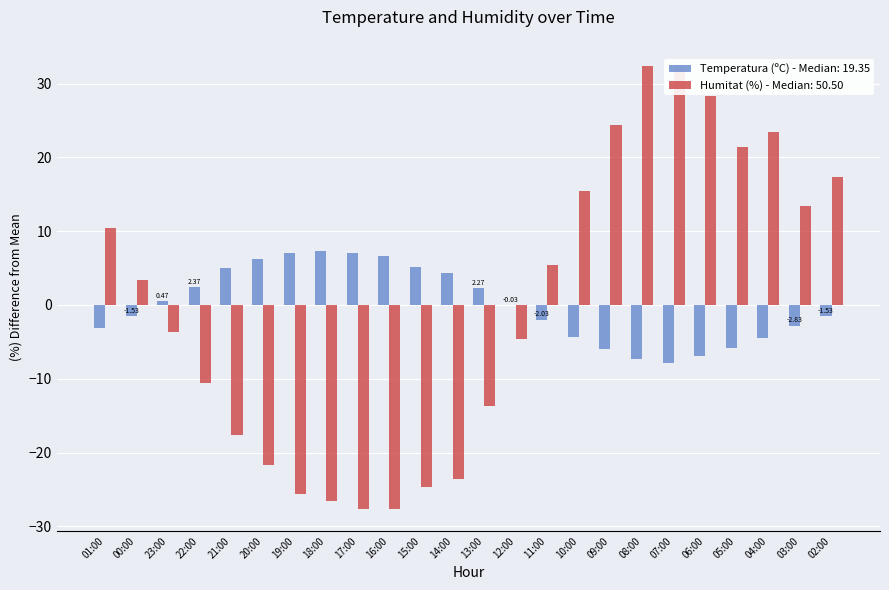

Which series changed the most between 05:00 and 02:00?

Temperatura (ºC)